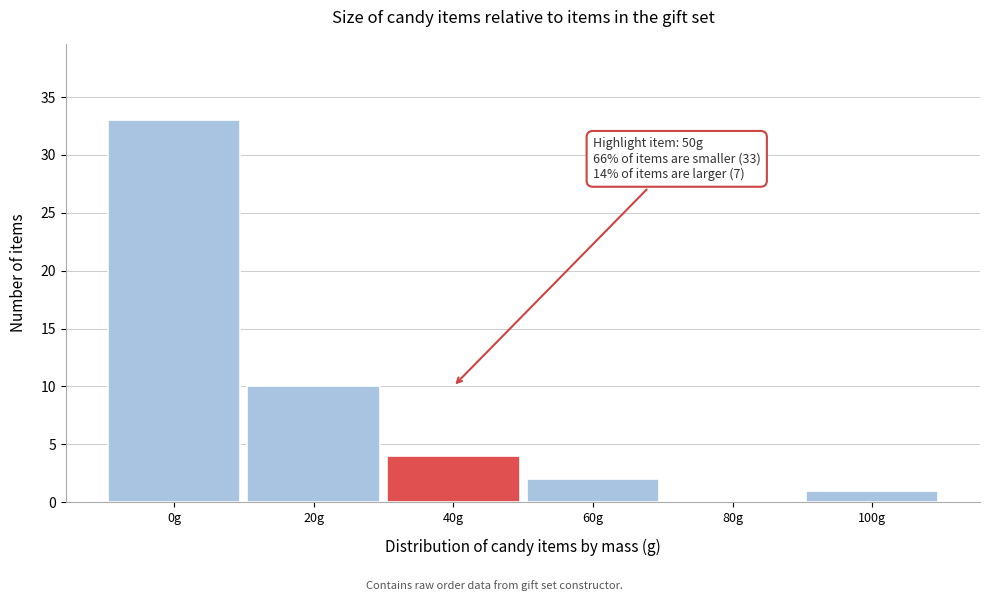

Reading left to right, transcribe all the data shown in this chart.

0g=33	20g=10	40g=4	60g=2	80g=0	100g=1